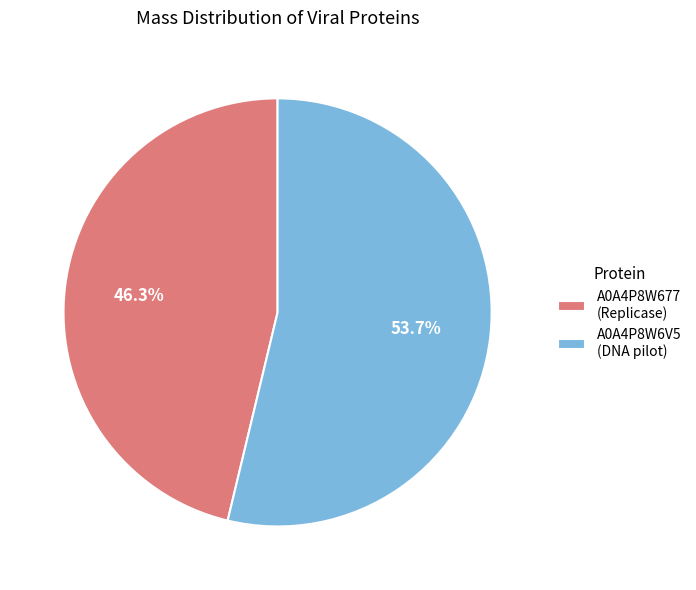

What is the total percentage of A0A4P8W677 and A0A4P8W6V5?

100.0%